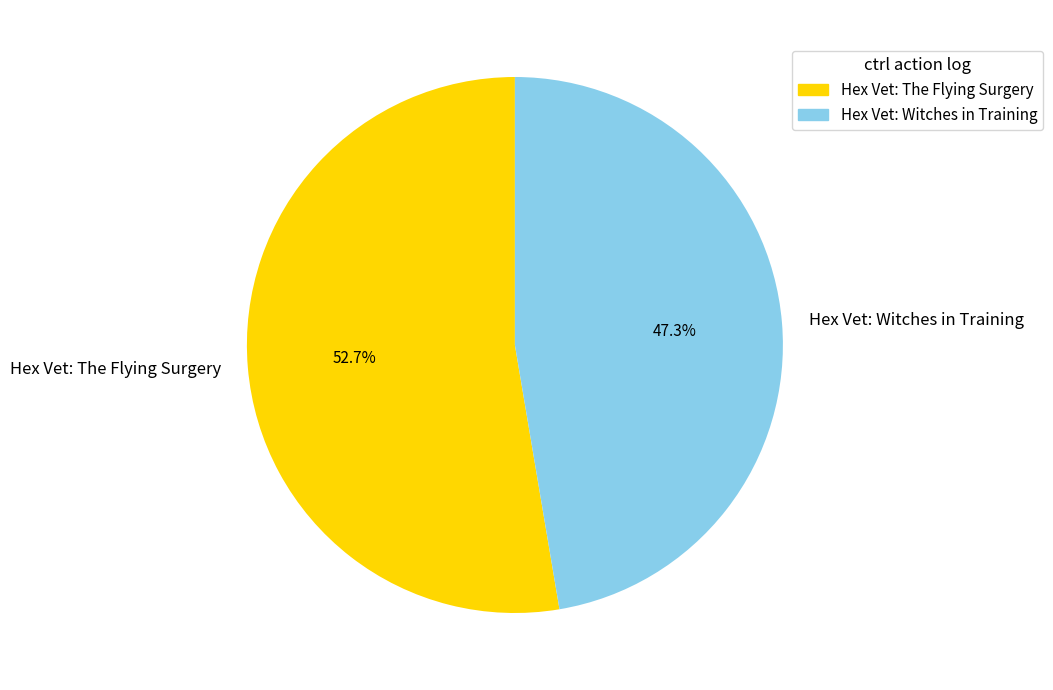

Between Hex Vet: Witches in Training and Hex Vet: The Flying Surgery, which is larger?

Hex Vet: The Flying Surgery